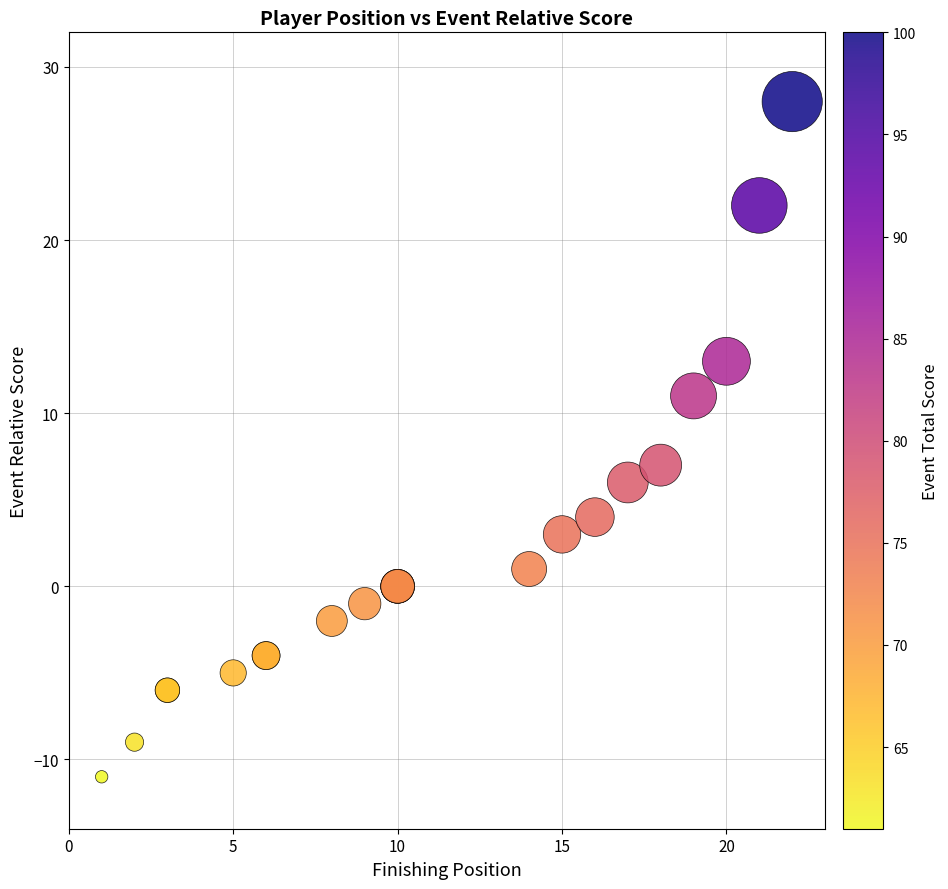

What Y value in the scatter plot is closest to 8?

7